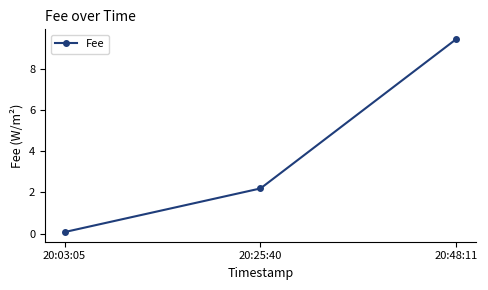

At which category does the chart reach its peak across all series?

20:48:11